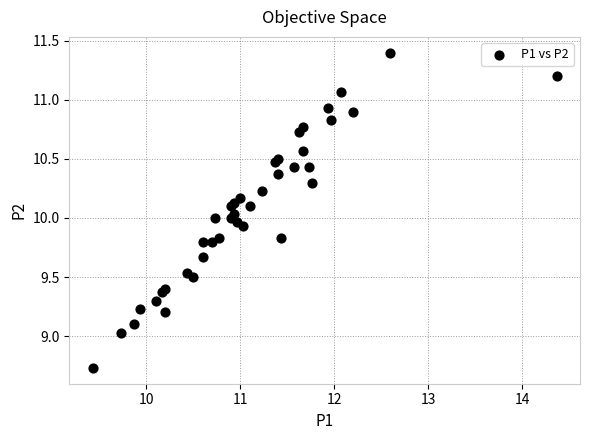

What is the range of Y values (max minus min)?

2.7